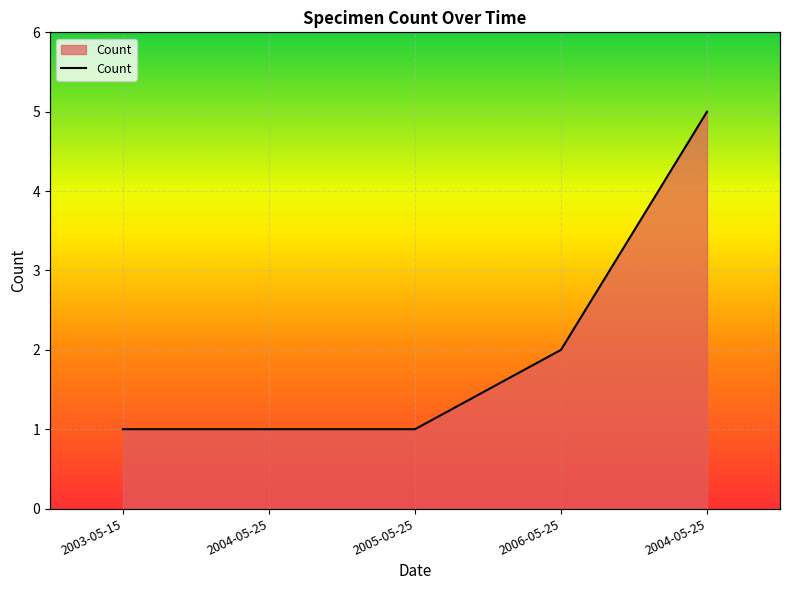

Reading right to left, transcribe all the data shown in this chart.

5	2	1	1	1